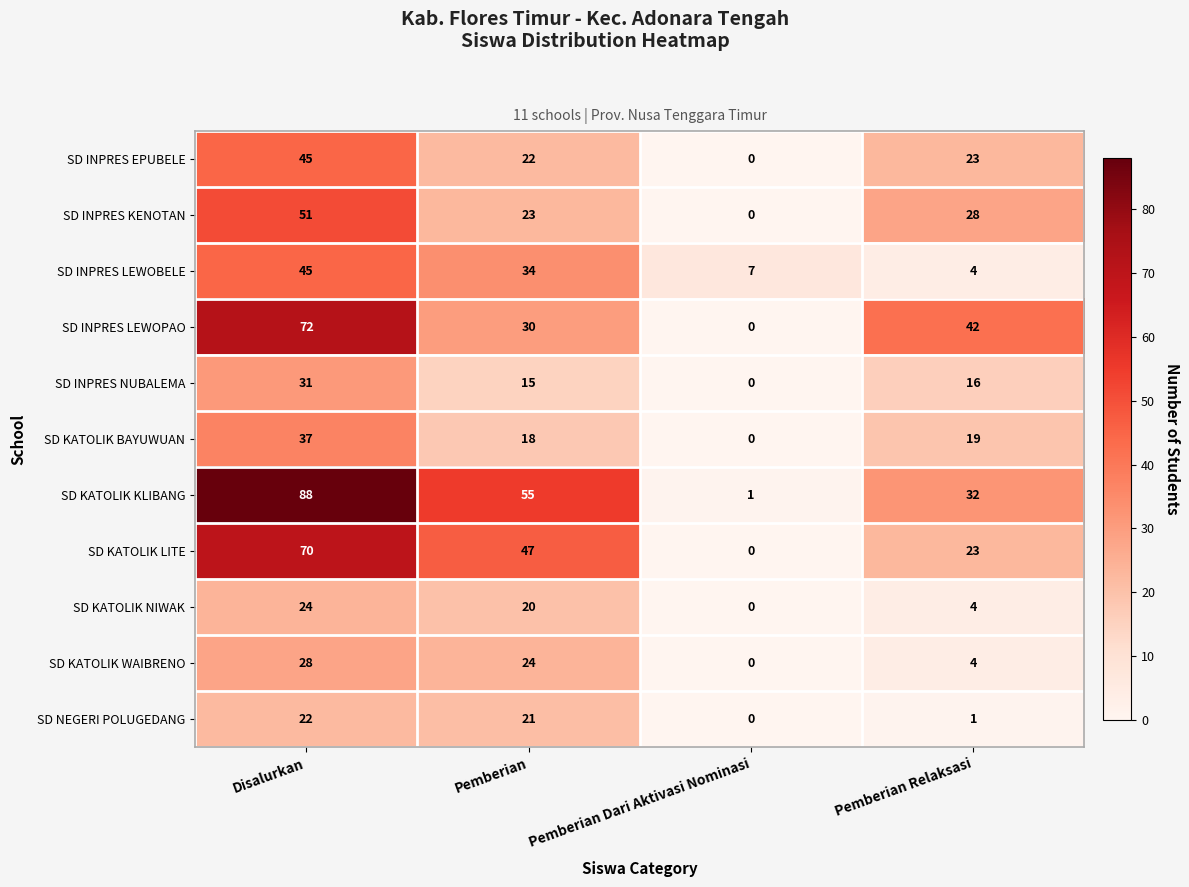

Between Disalurkan and Pemberian Relaksasi, which series saw the biggest shift?

SD KATOLIK KLIBANG